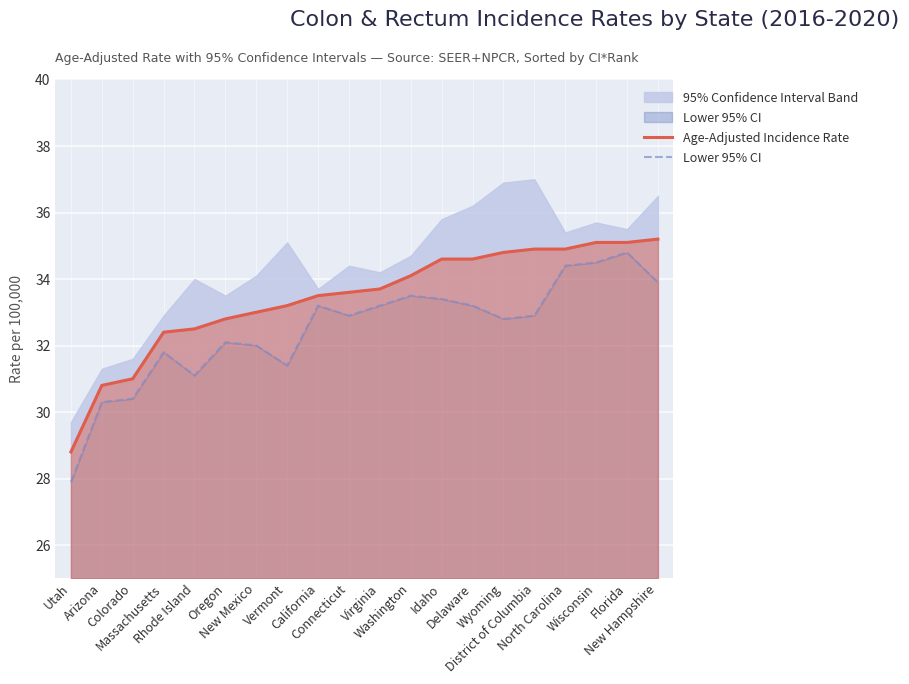

Where does the Age-Adjusted Incidence Rate series first go above 33?

Vermont